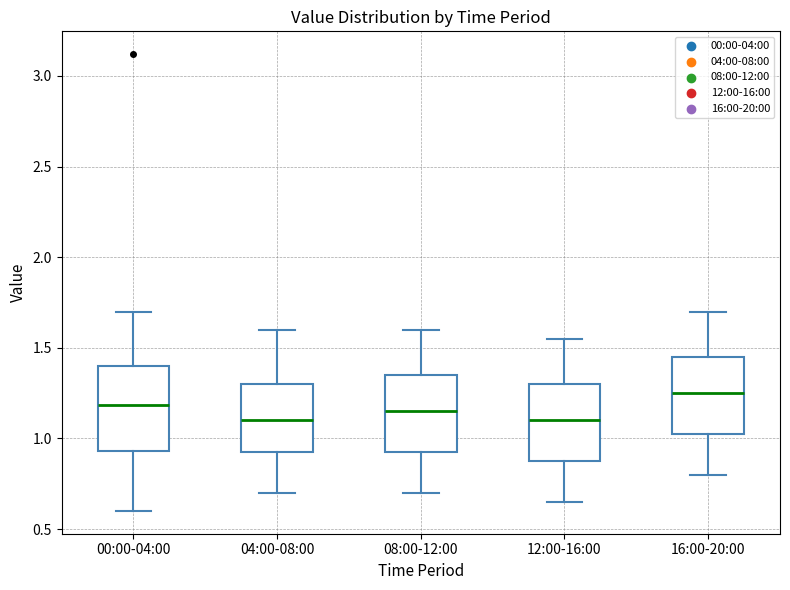

Reading left to right, transcribe this box plot: for each box, give where its median line is, the range the box spans, and where its two whiskers end, as read against the y-axis. The values are not printed on the chart, so give them approximately, as read against the axis.

00:00-04:00: median 1.20, box 0.95 to 1.40, whiskers 0.60 to 1.70
04:00-08:00: median 1.10, box 0.90 to 1.30, whiskers 0.70 to 1.60
08:00-12:00: median 1.15, box 0.90 to 1.35, whiskers 0.70 to 1.60
12:00-16:00: median 1.10, box 0.85 to 1.30, whiskers 0.65 to 1.55
16:00-20:00: median 1.25, box 1.00 to 1.45, whiskers 0.80 to 1.70